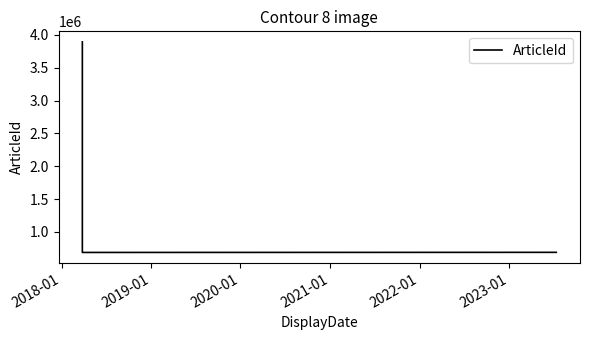

What is the difference between the maximum and second lowest values?

3203354